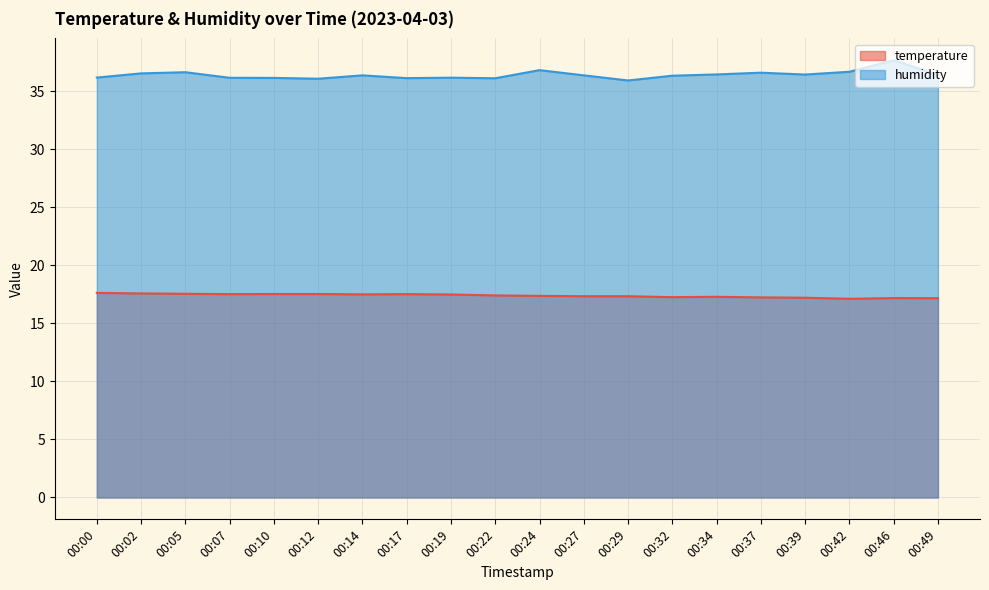

How many values in the humidity series exceed 36?

19